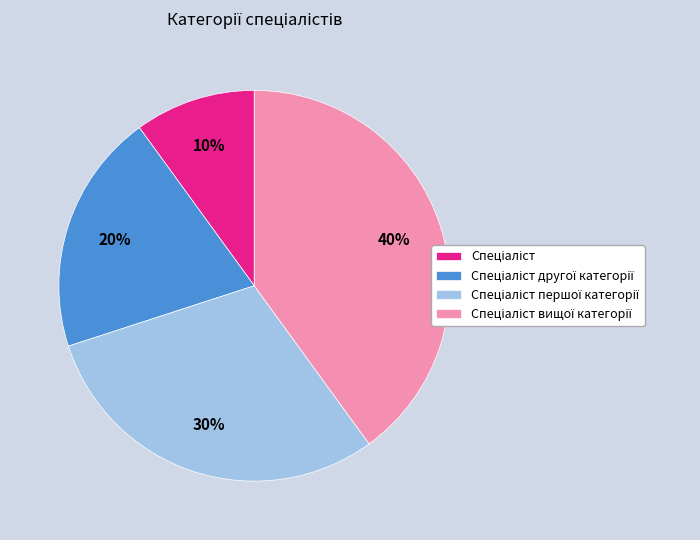

Is there any slice that represents more than half of the pie?

No